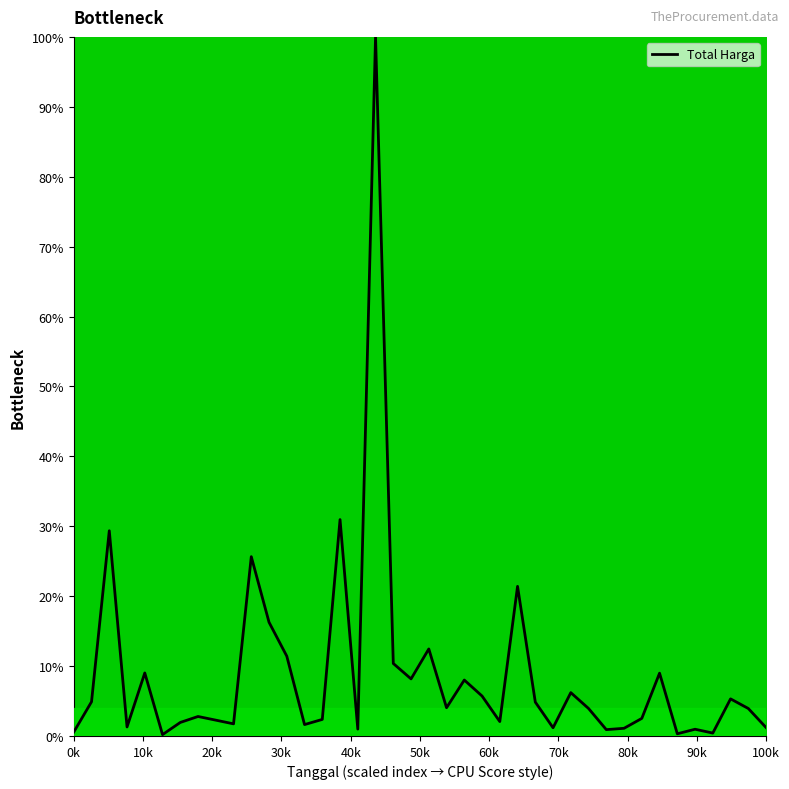

What is the difference between the maximum and minimum values?

99.8